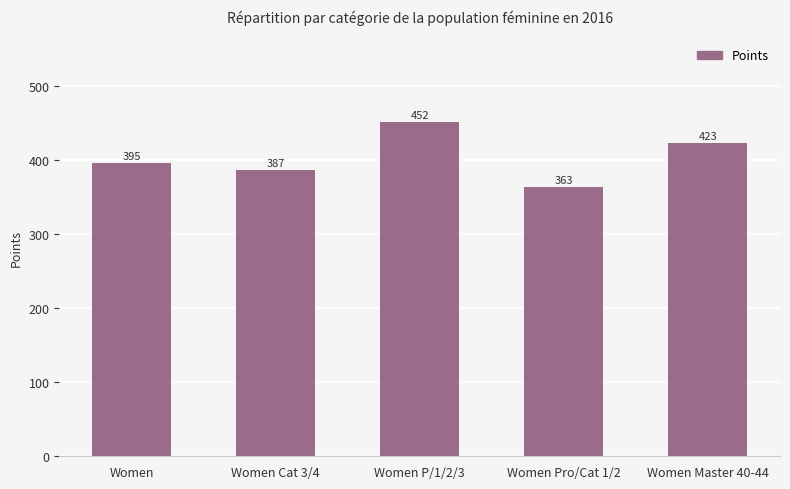

Which label corresponds to the largest value in the chart?

Women P/1/2/3